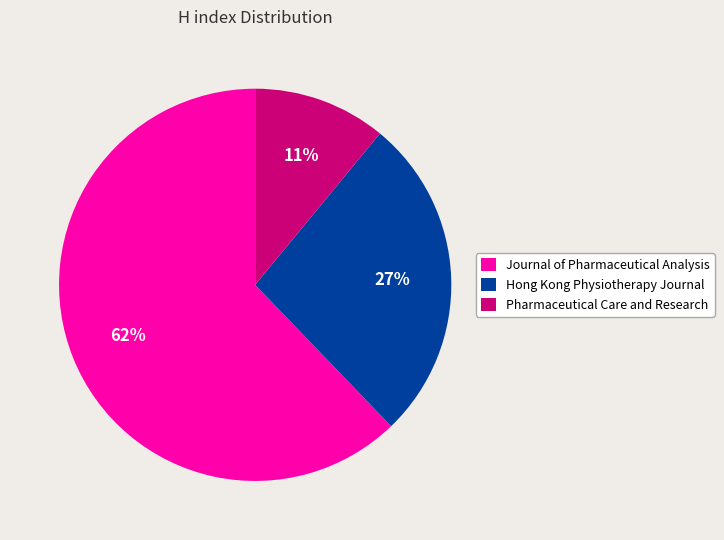

True or false: Hong Kong Physiotherapy Journal accounts for 35% of the total.

False